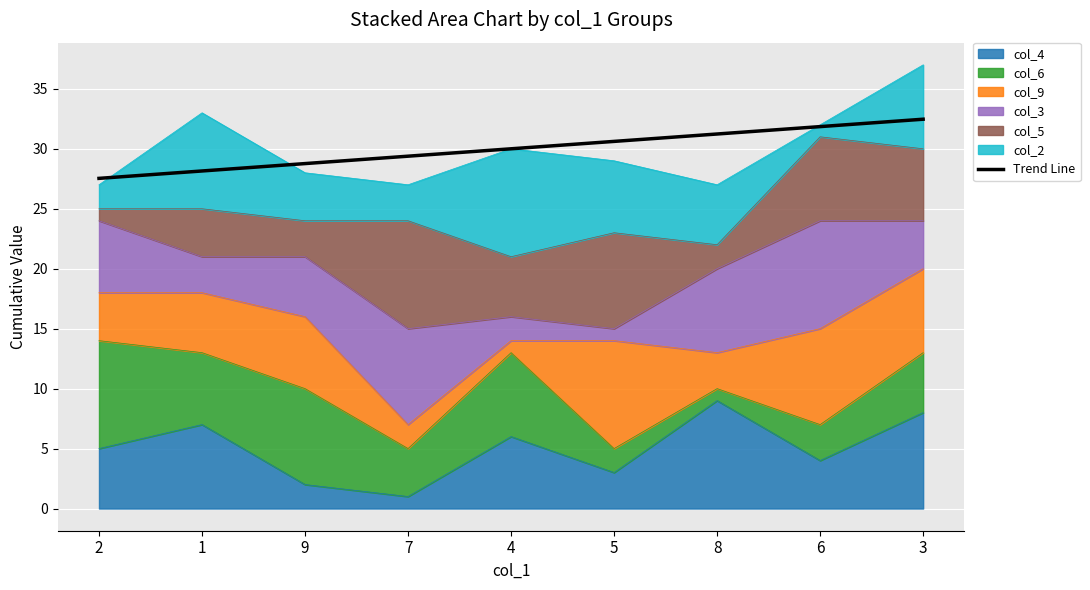

Reading left to right, what are all the values shown in this chart?

2=27.5	1=28.1	9=28.8	7=29.4	4=30.0	5=30.6	8=31.2	6=31.8	3=32.5